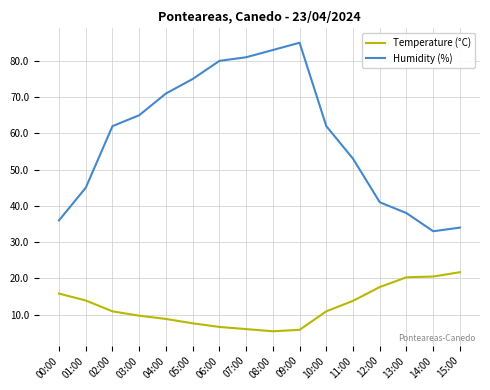

True or false: Humidity (%) has a value of 139.0 at 08:00.

False